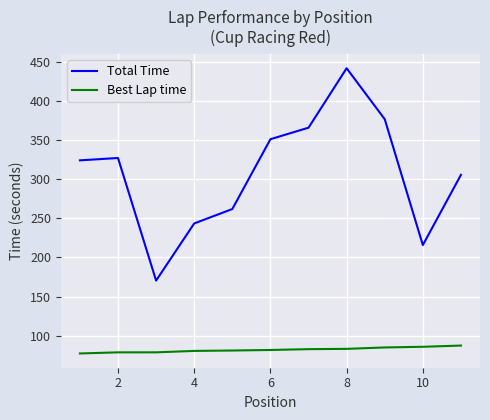

Which series has the largest range (max minus min)?

Total Time